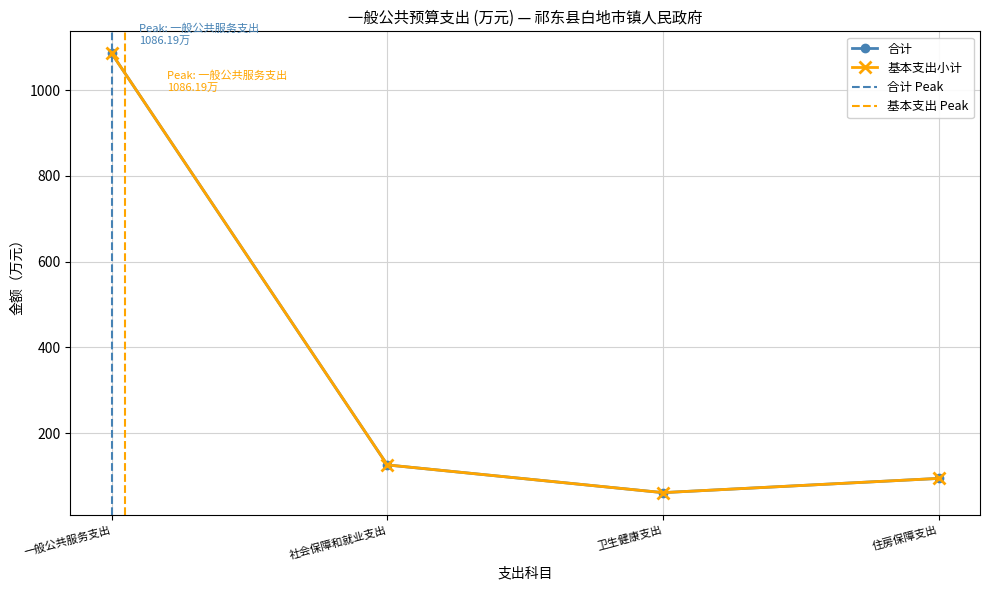

At which category does the data reach its first local valley?

卫生健康支出